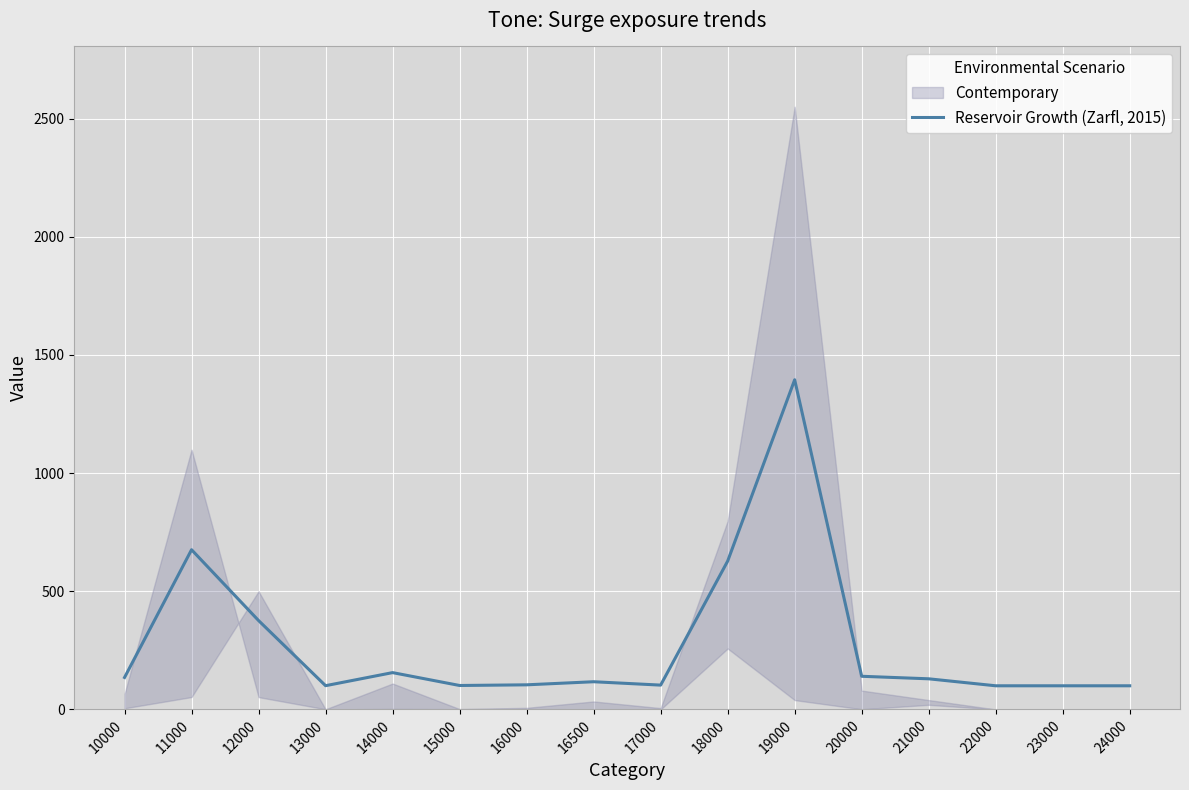

Does the chart display data point markers on the line(s)?

No